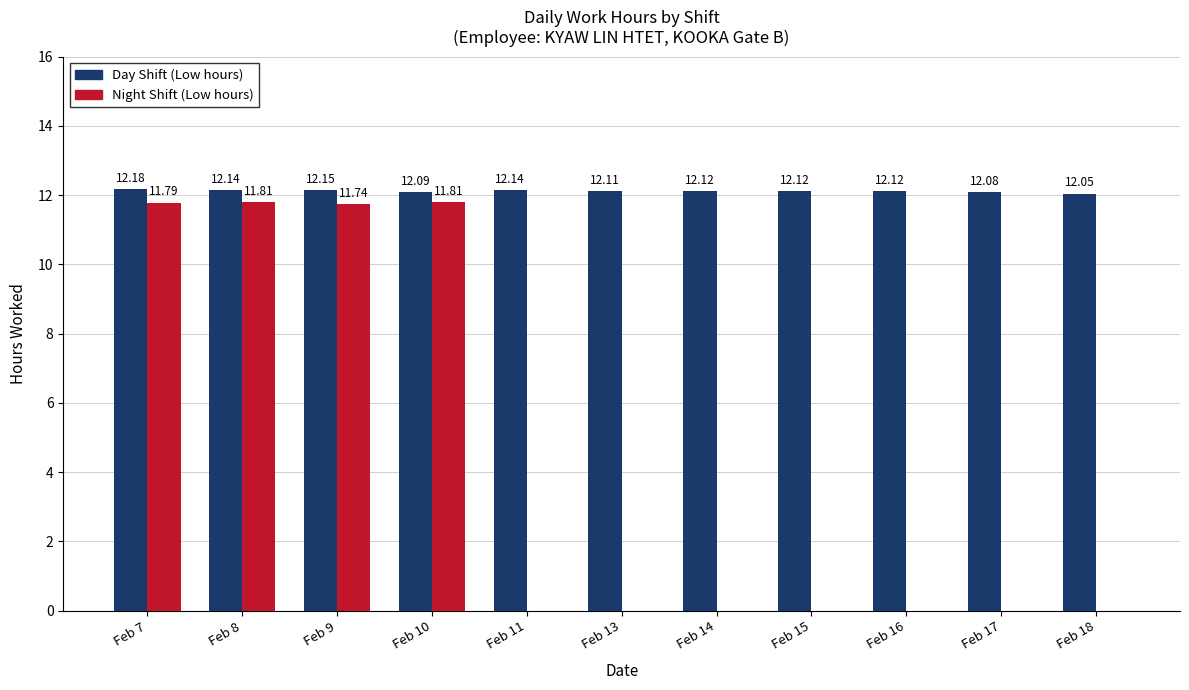

How many data points does each series have?

11